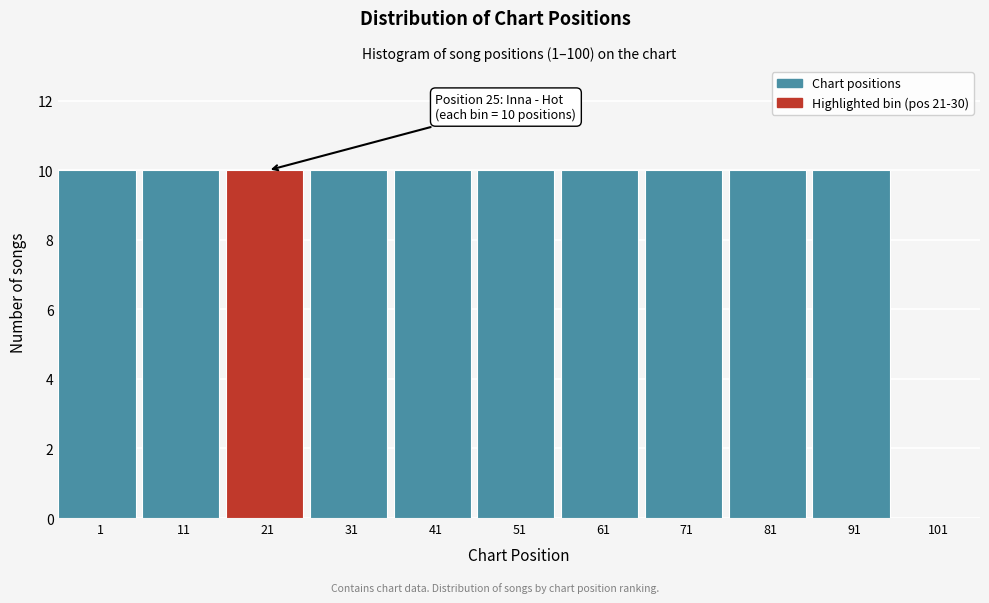

Reading right to left, transcribe all the data shown in this chart.

101=0	91=10	81=10	71=10	61=10	51=10	41=10	31=10	21=10	11=10	1=10